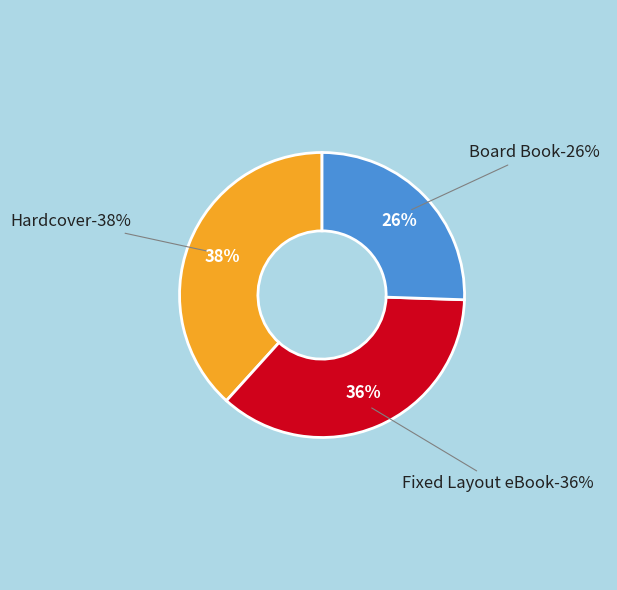

True or false: Hardcover accounts for 32% of the total.

False